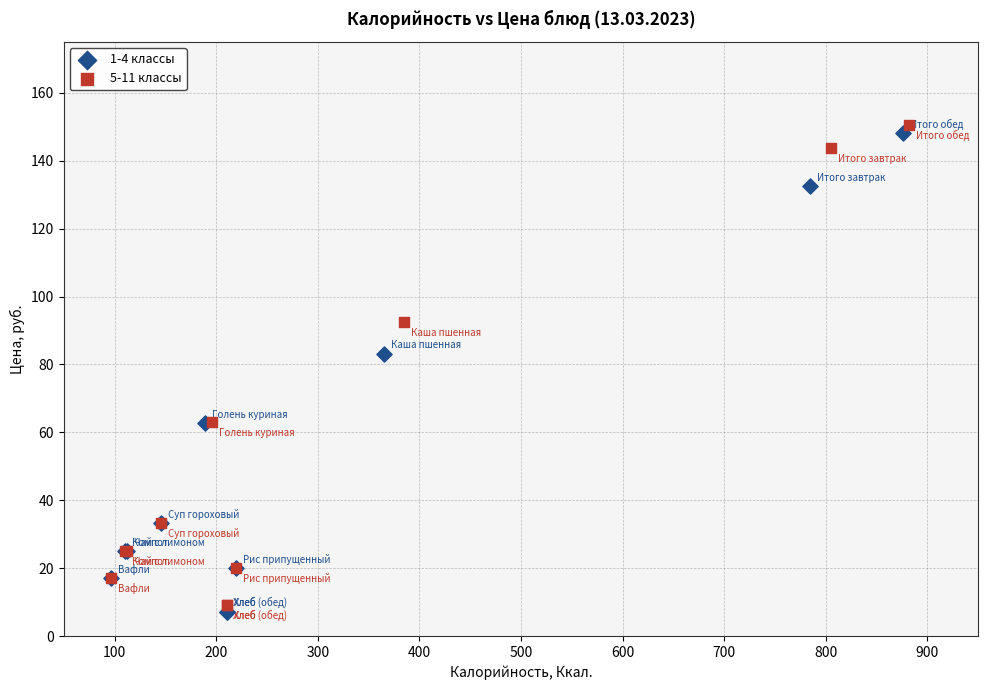

Which series contains the highest Y value?

5-11 классы